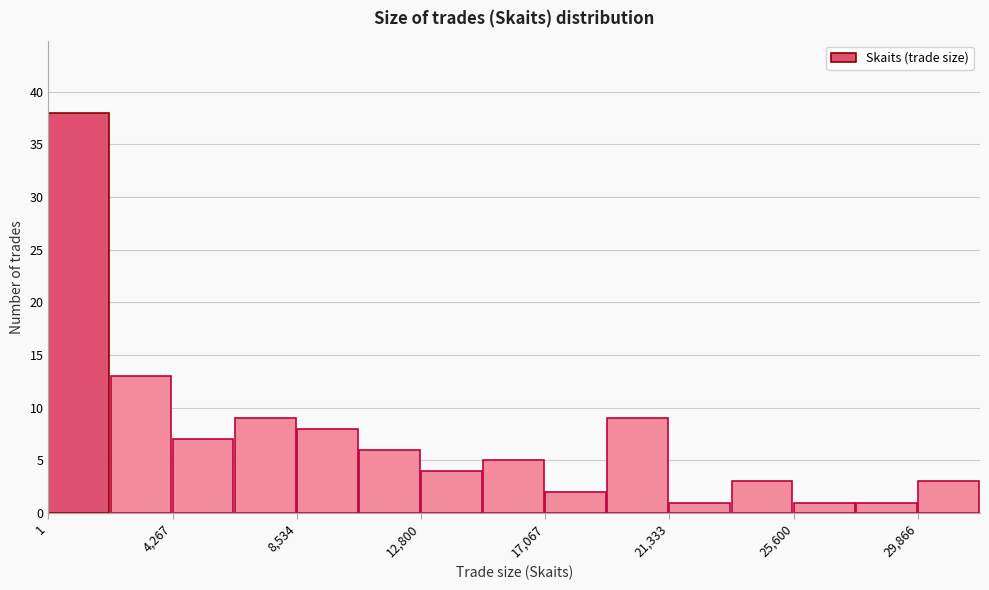

Which range on the x-axis has the tallest bar?

0 to 2000